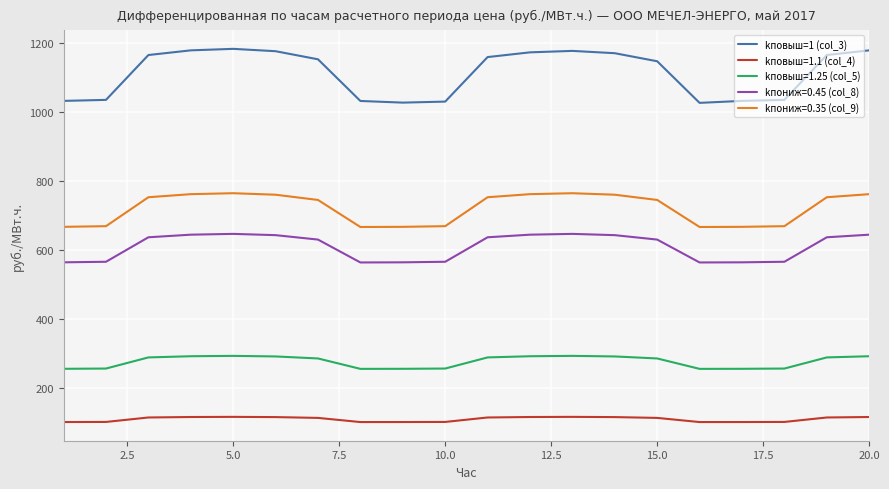

List the series in order of their peak value, lowest first.

kповыш=1.1 (col_4), kповыш=1.25 (col_5), kпониж=0.45 (col_8), kпониж=0.35 (col_9), kповыш=1 (col_3)